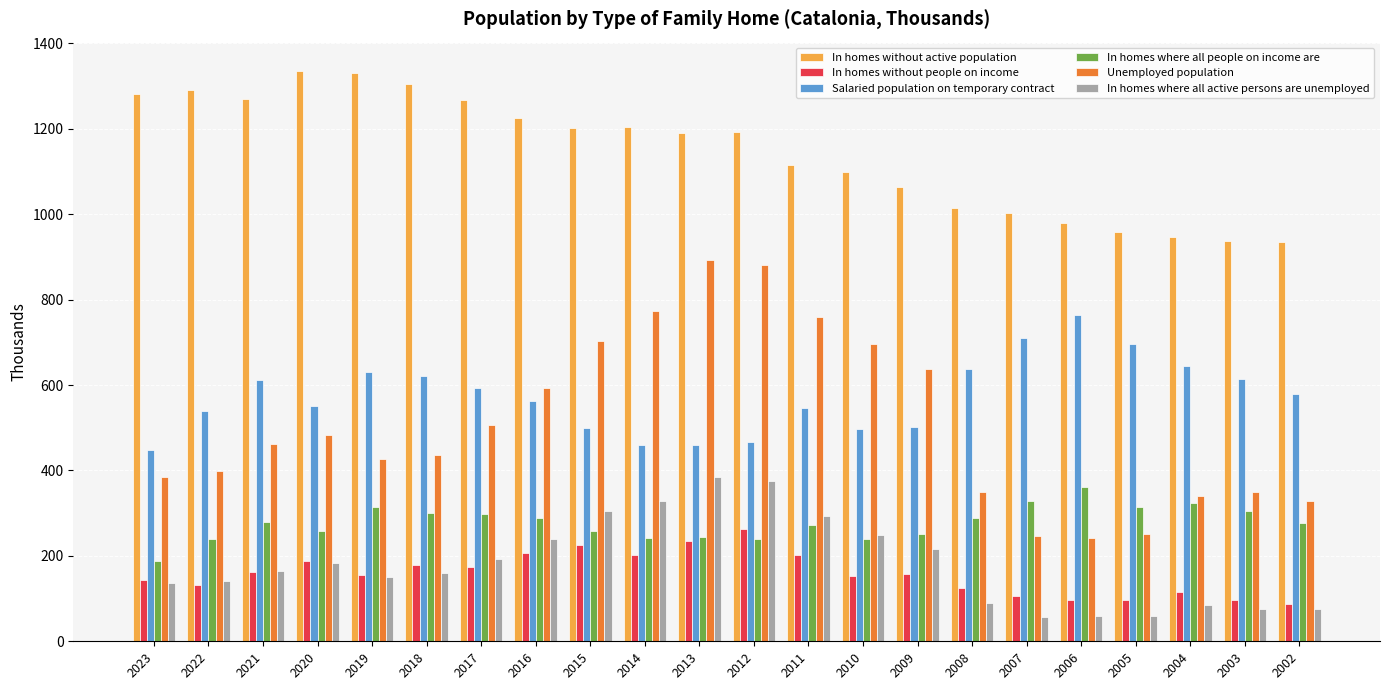

True or false: In homes where all active persons are unemployed has a value of 217.2 at 2009.

True